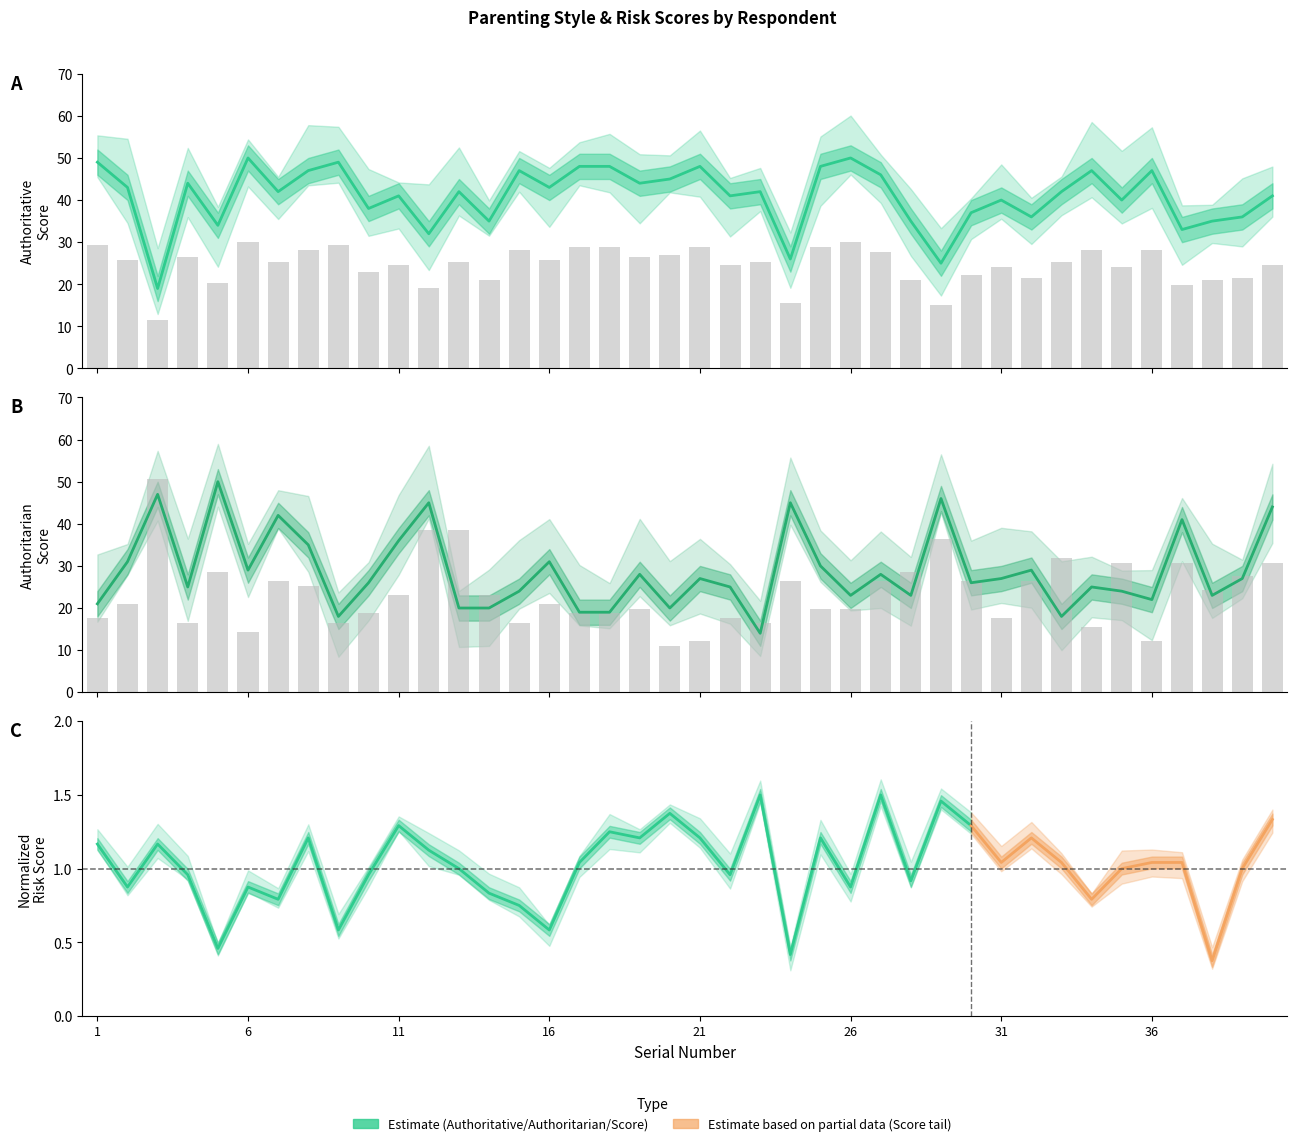

Between 12 and 36, which series saw the biggest shift?

TOTAL PERMISSIVE